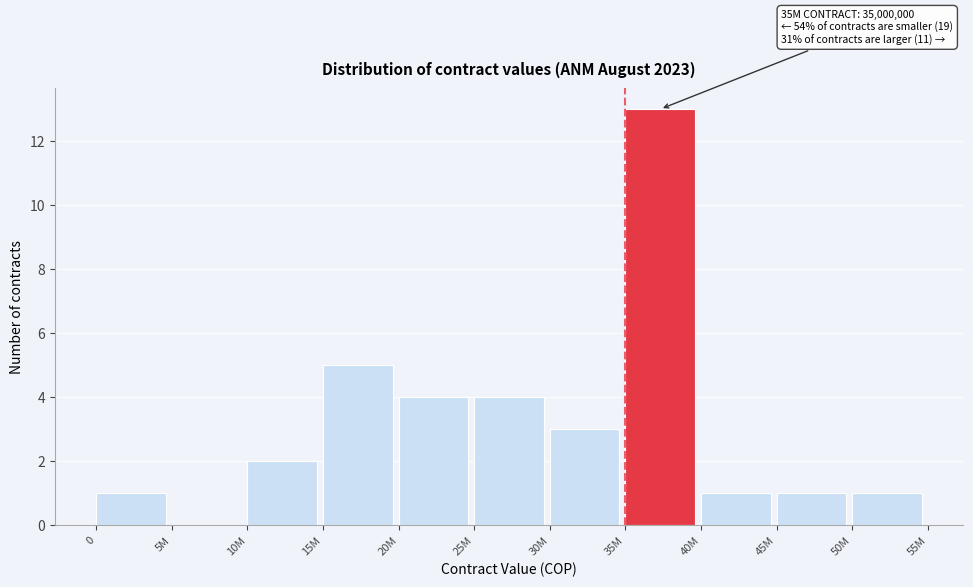

Reading left to right, what are all the values shown in this chart?

0=1	5M=0	10M=2	15M=5	20M=4	25M=4	30M=3	35M=13	40M=1	45M=1	50M=1